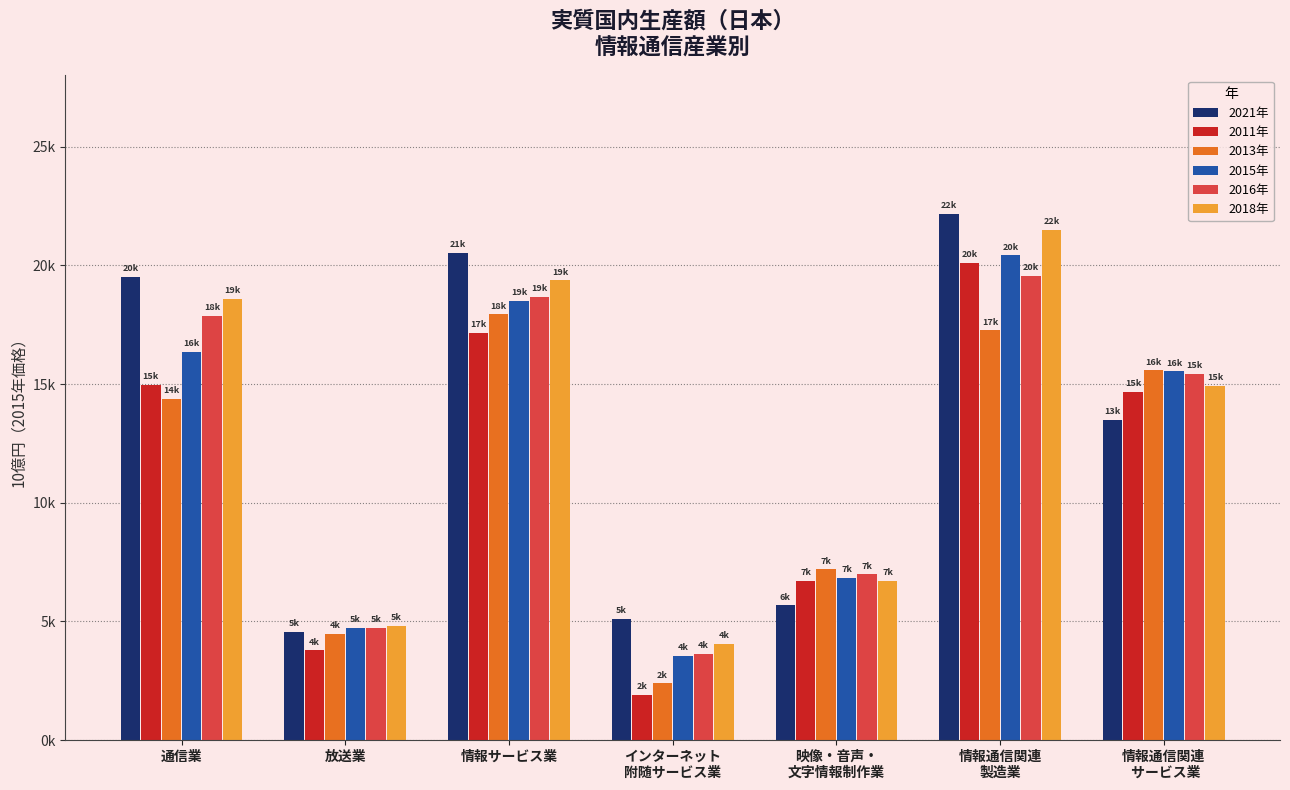

Where is 2011年 nearest to the value 11017?

情報通信関連
 サービス業